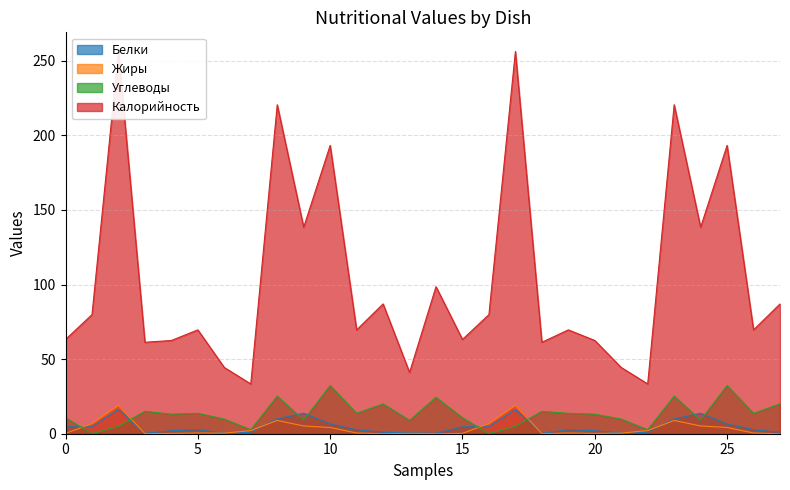

Reading left to right, what are all the values shown in this chart?

Белки: 4.6	4.6	16.3	0.2	2.0	2.6	0.4	0.9	9.9	13.7	6.6	2.6	1.0	0.7	0.2	4.6	4.6	16.3	0.2	2.6	2.0	0.4	0.9	9.9	13.7	6.6	2.6	1.0
Жиры: 0.2	6.8	19.0	0.1	0.2	0.5	0.4	2.1	8.9	5.2	4.2	0.5	0.0	0.3	0.0	0.2	6.8	19.0	0.1	0.5	0.2	0.4	2.1	8.9	5.2	4.2	0.5	0.0
Углеводы: 10.7	0.0	5.0	15.0	13.1	13.7	9.8	2.7	25.2	9.1	32.3	13.7	20.0	8.9	24.4	10.7	0.0	5.0	15.0	13.7	13.1	9.8	2.7	25.2	9.1	32.3	13.7	20.0
Калорийность: 63.2	79.8	256.2	61.3	62.5	69.6	44.4	33.4	220.5	138.4	193.3	69.6	87.0	41.1	98.6	63.2	79.8	256.2	61.3	69.6	62.5	44.4	33.4	220.5	138.4	193.3	69.6	87.0